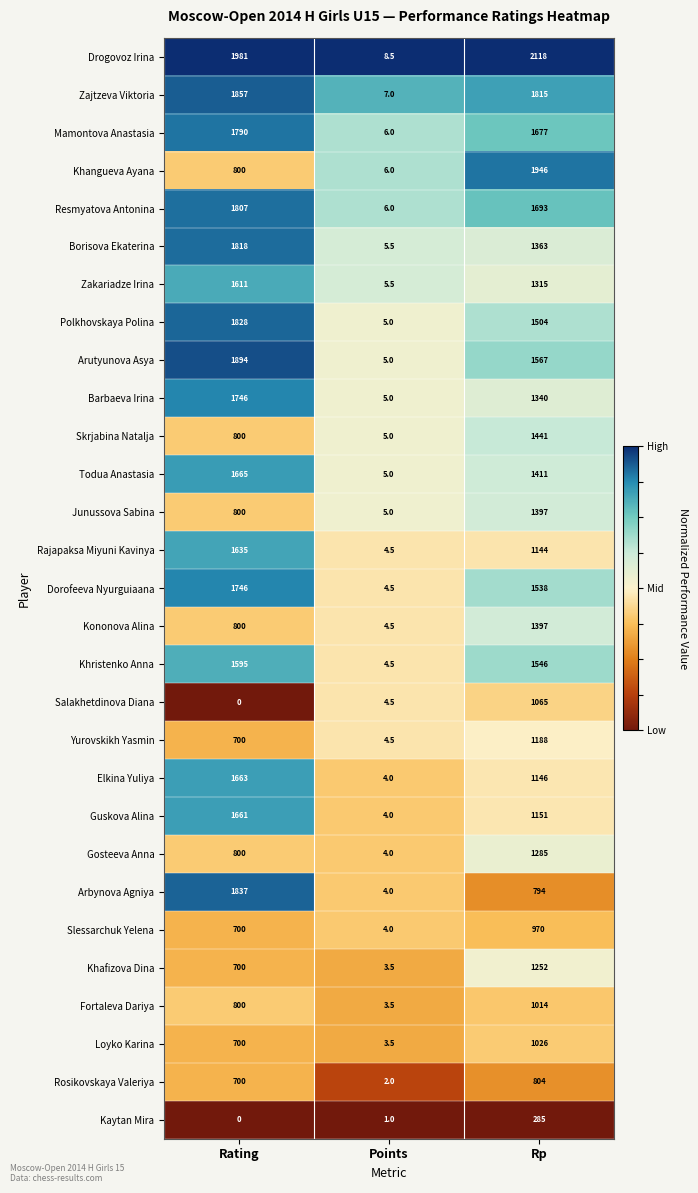

What is the total value across all series at Rp?

38192.0